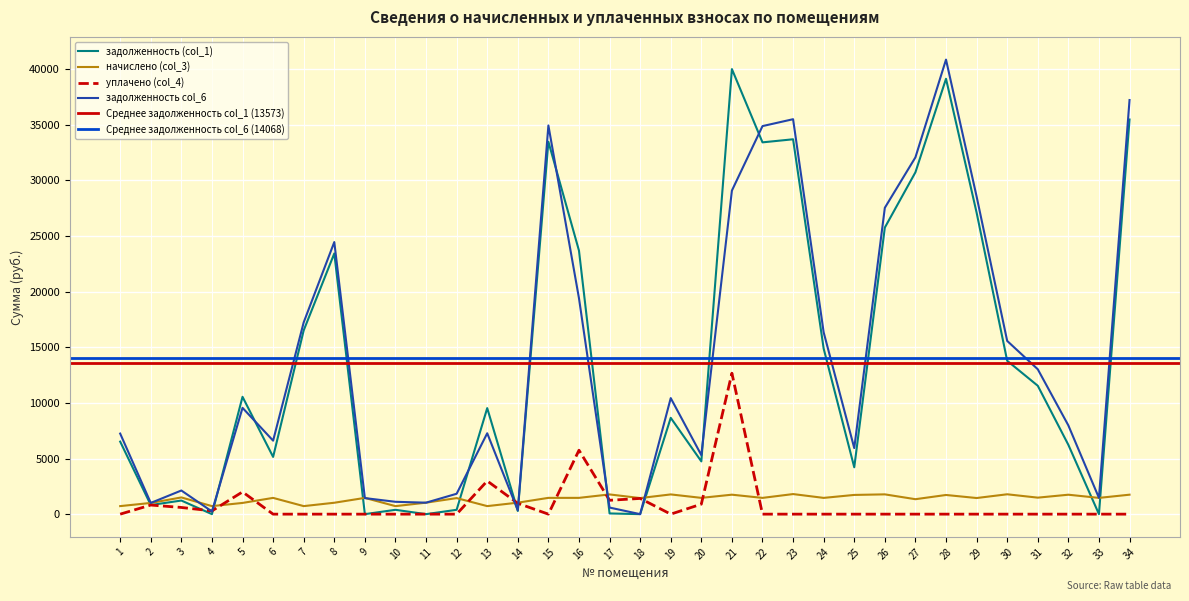

True or false: задолженность col_6 has more than 1 interior local peaks.

True